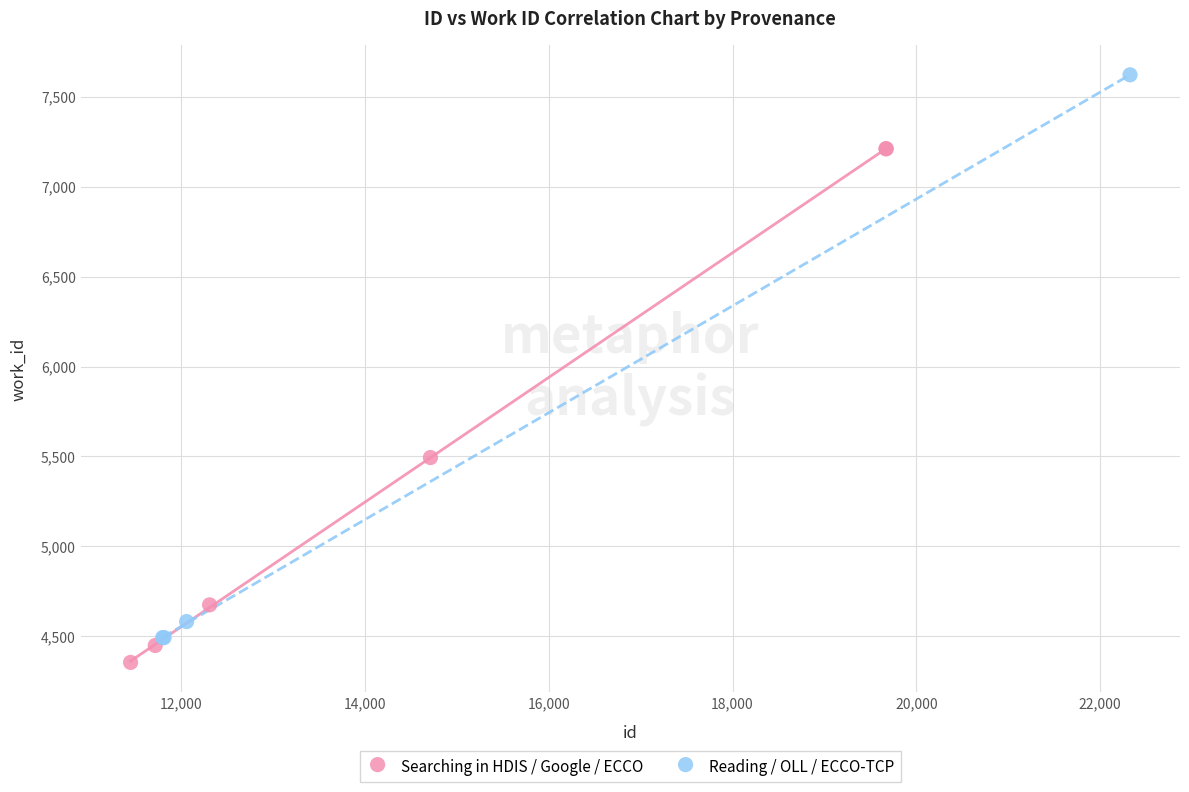

Which series has the largest Y range (max minus min)?

Reading / OLL / ECCO-TCP